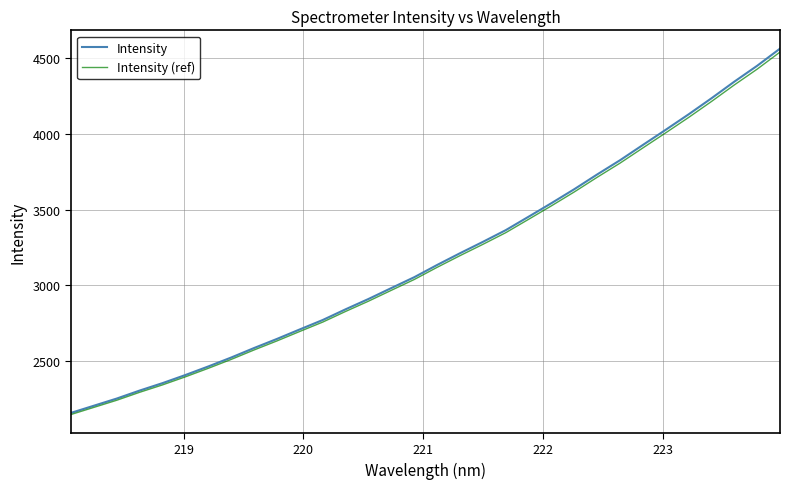

What is the highest value of the Intensity series?

4564.6